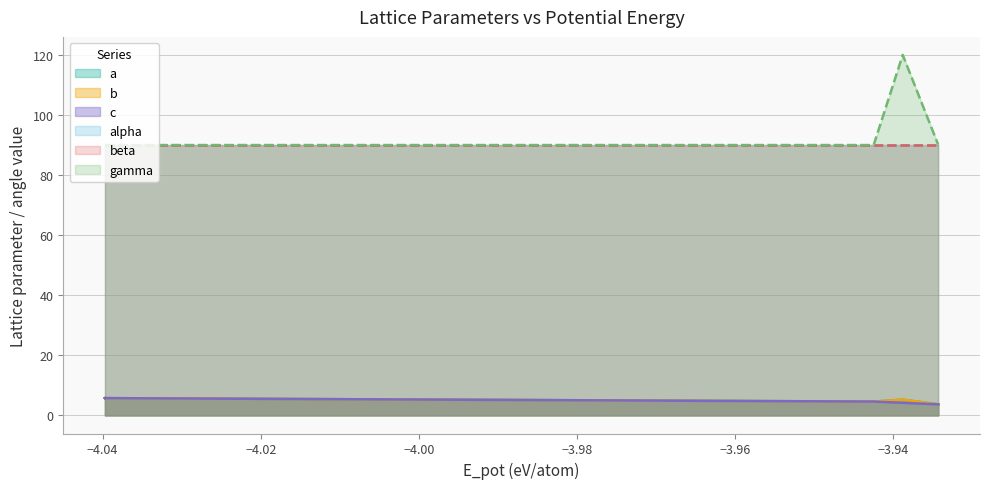

What is the value of the c point at the 11th from the left?

4.2